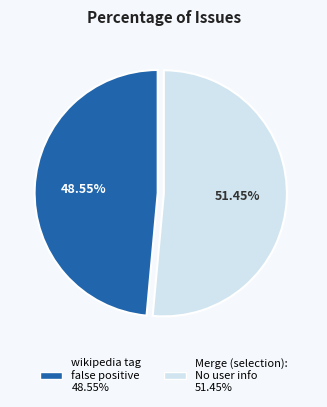

Does any single category account for the majority?

Yes